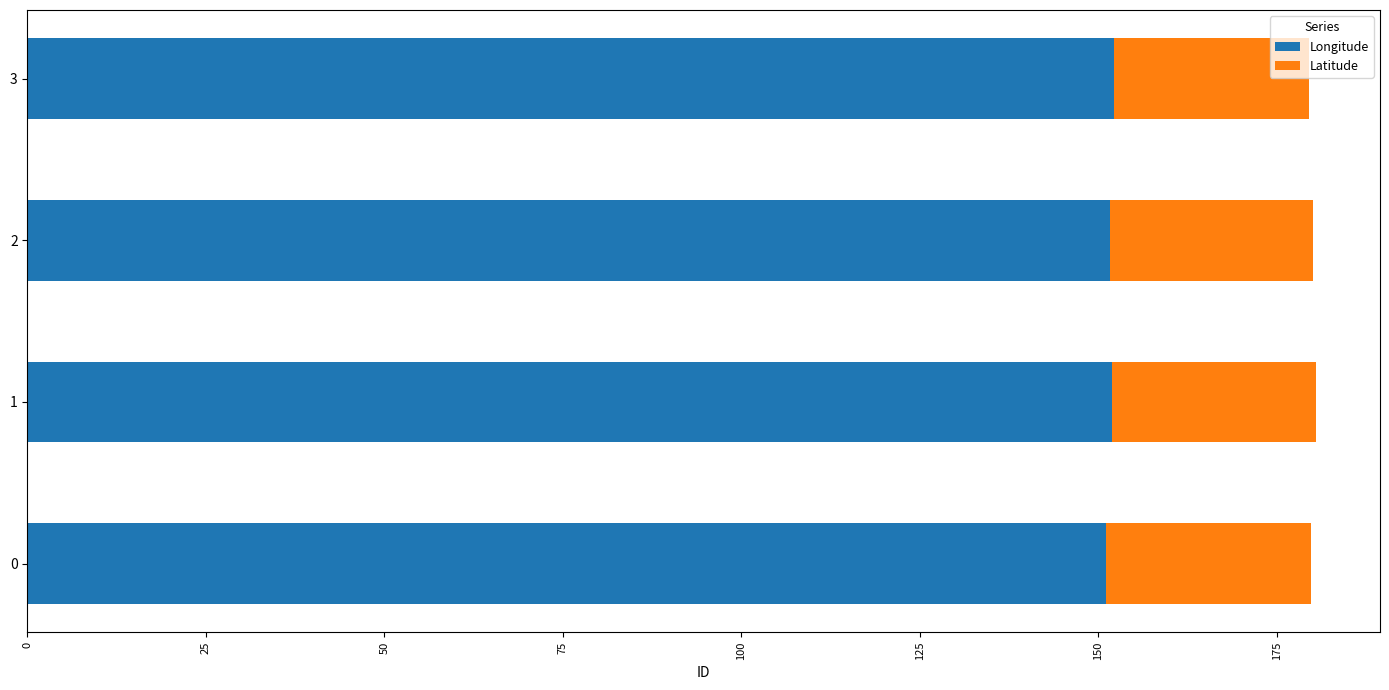

True or false: Longitude has a value of 151.1 at 0.

True